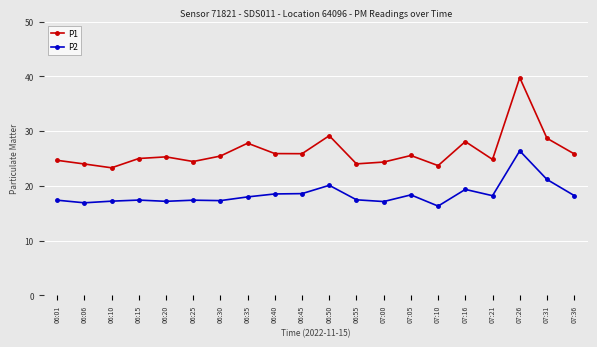

What value does the P1 series have at 06:35?

27.8